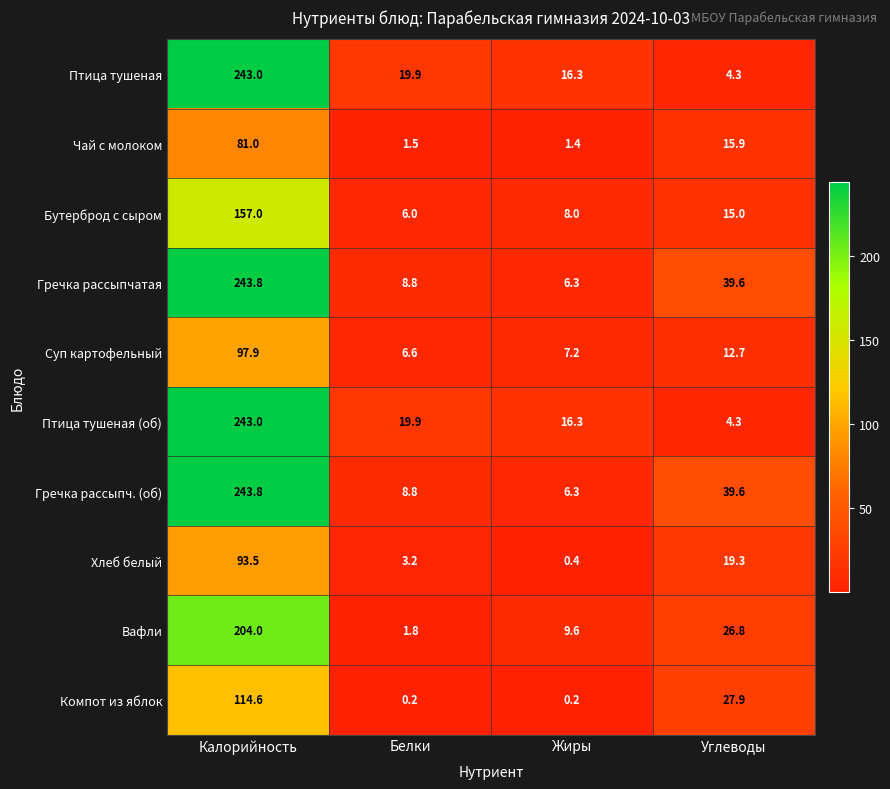

What is the sum of all Хлеб белый values?

116.4